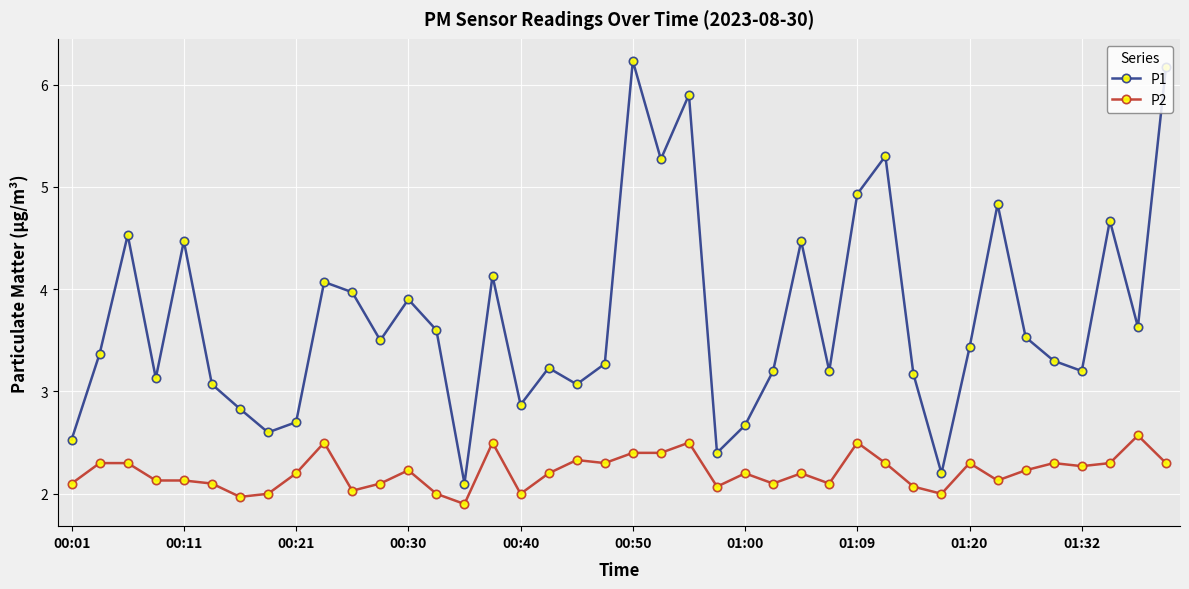

Which series has the widest spread of values?

P1